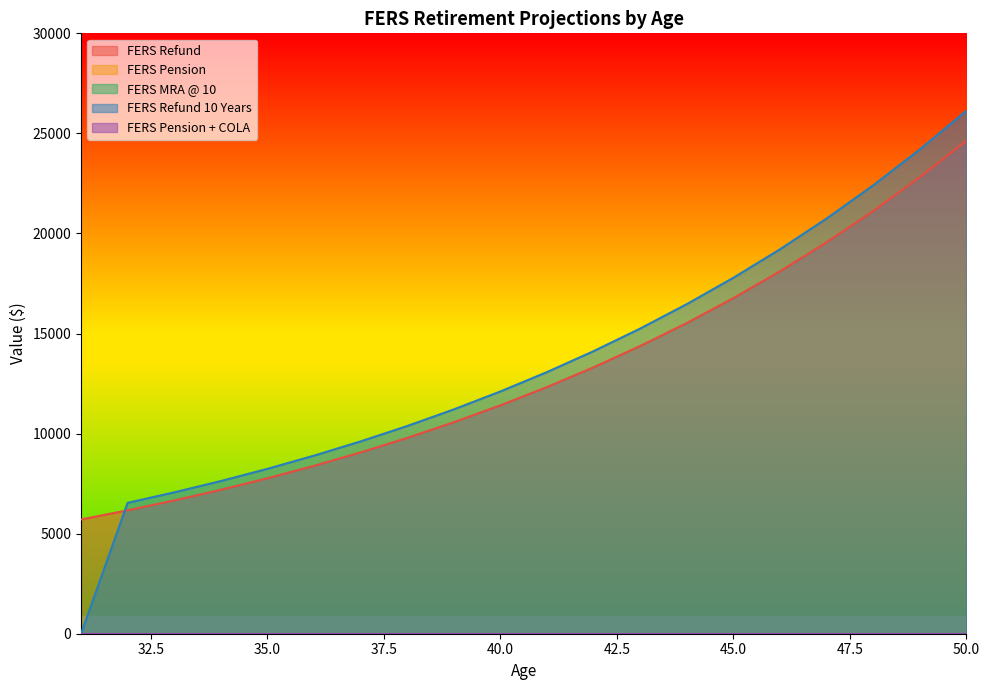

The FERS Pension series shows 0.0 at 49. True or false?

True